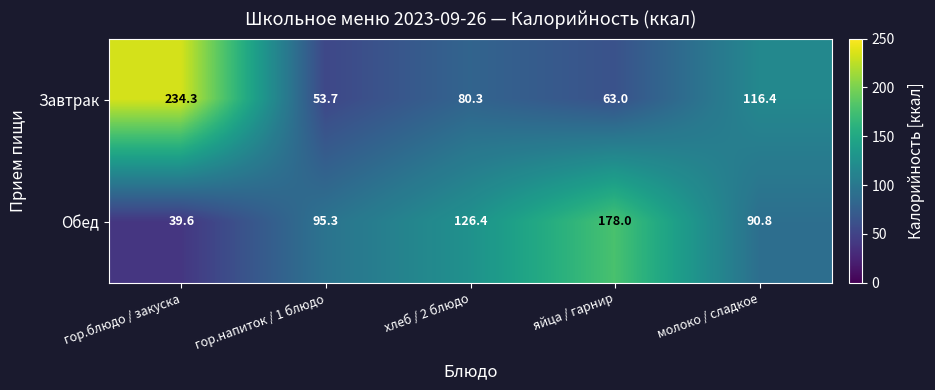

Read the Обед value at гор.блюдо / закуска.

39.6